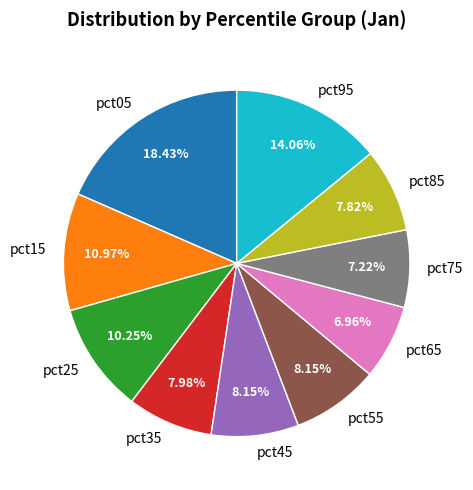

Is there a majority slice in this chart?

No